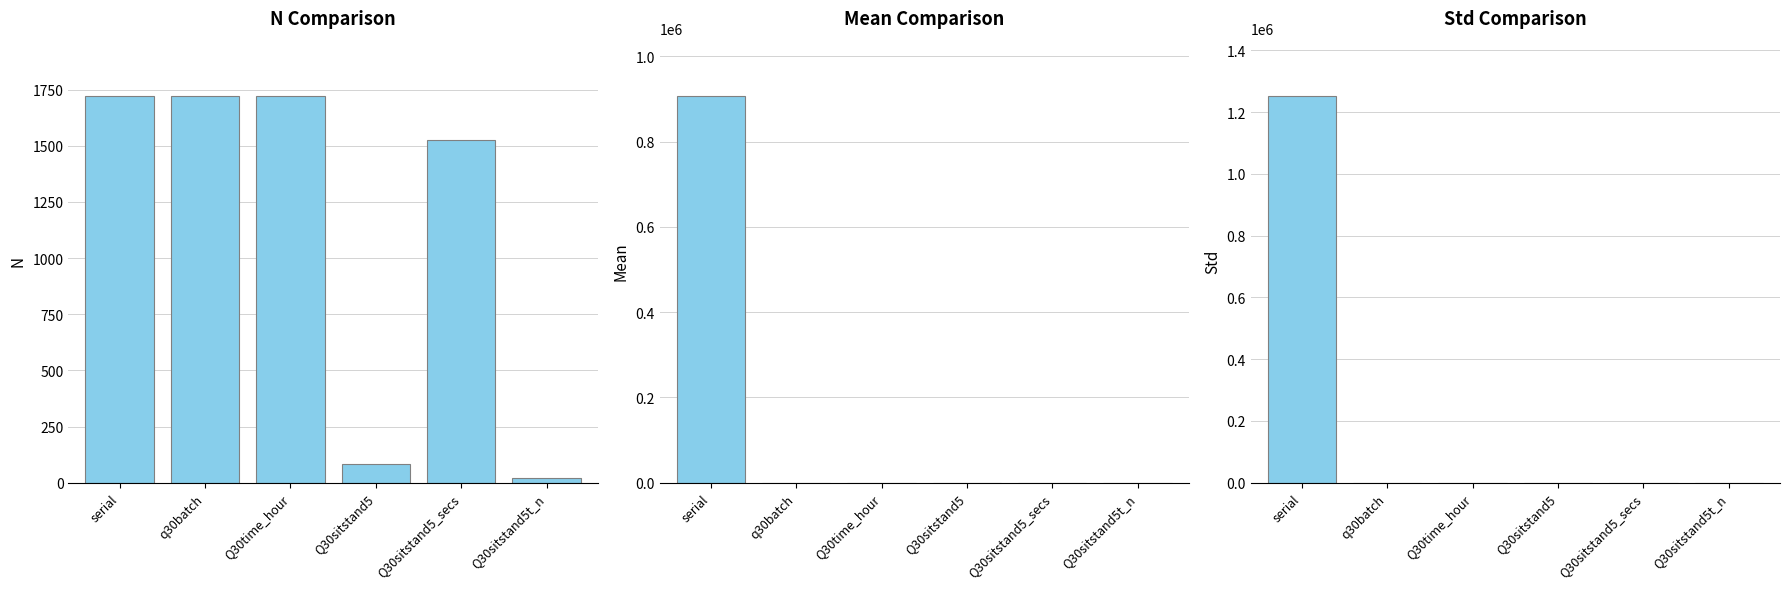

Where does the Std series first go above 4?

serial